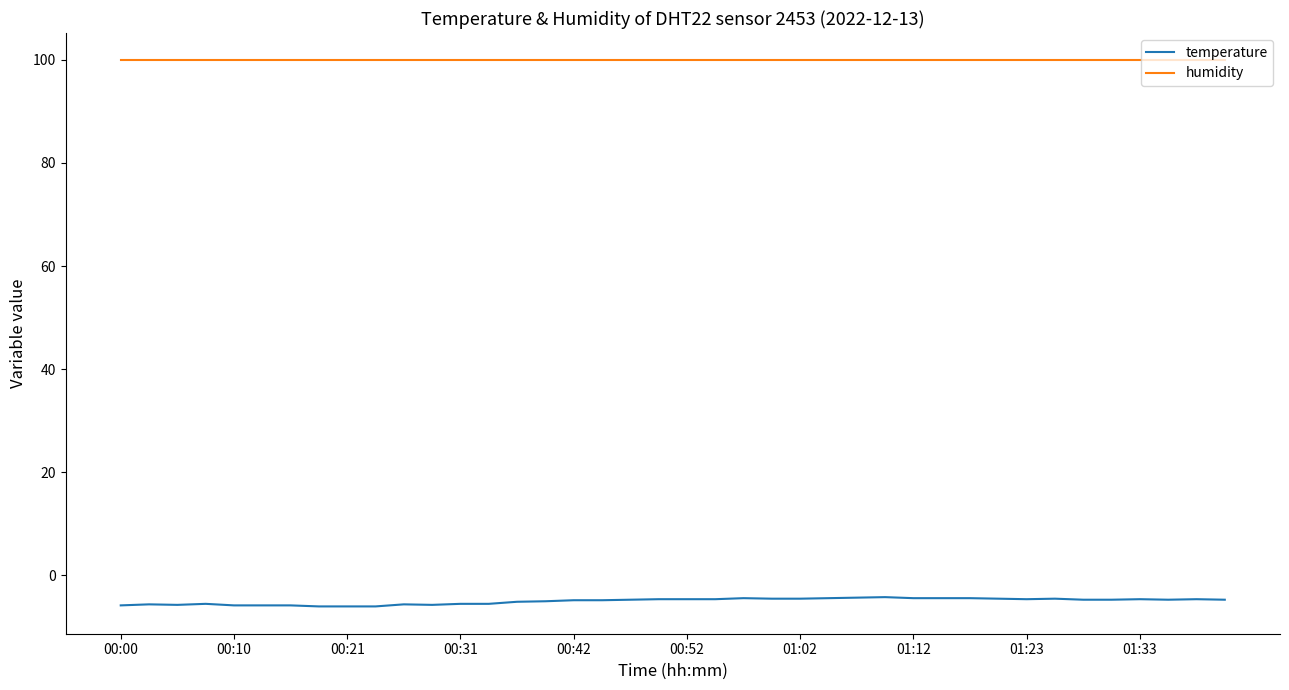

Which series has the largest total across all categories?

humidity